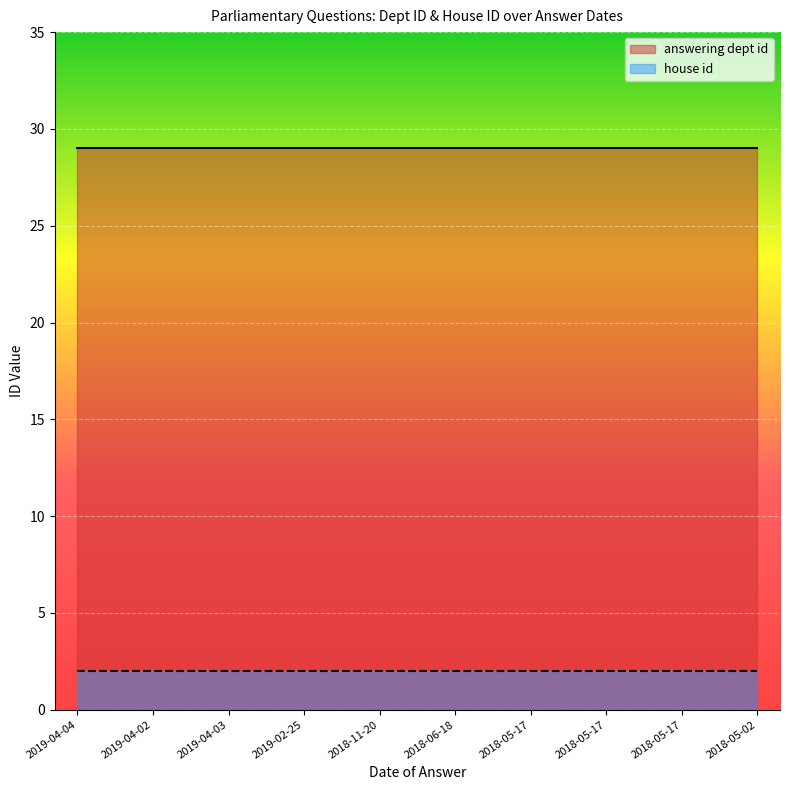

What is the label of the 6th point from the right?

2018-11-20